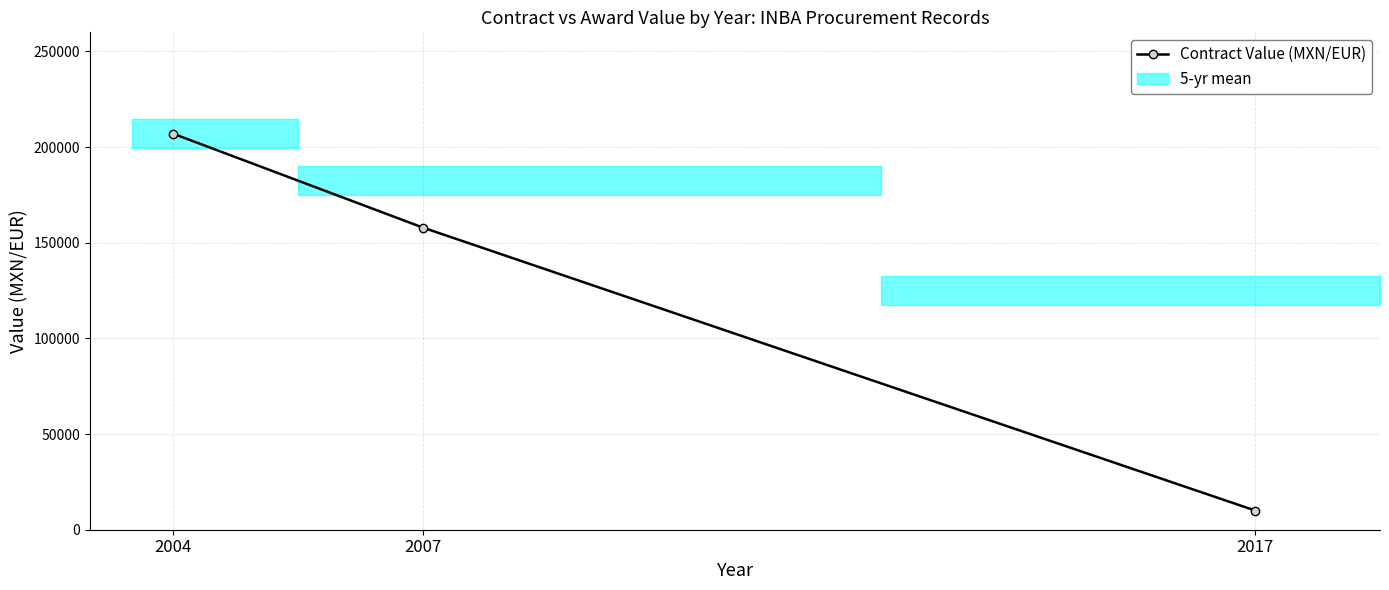

What is the greatest value displayed?

207000